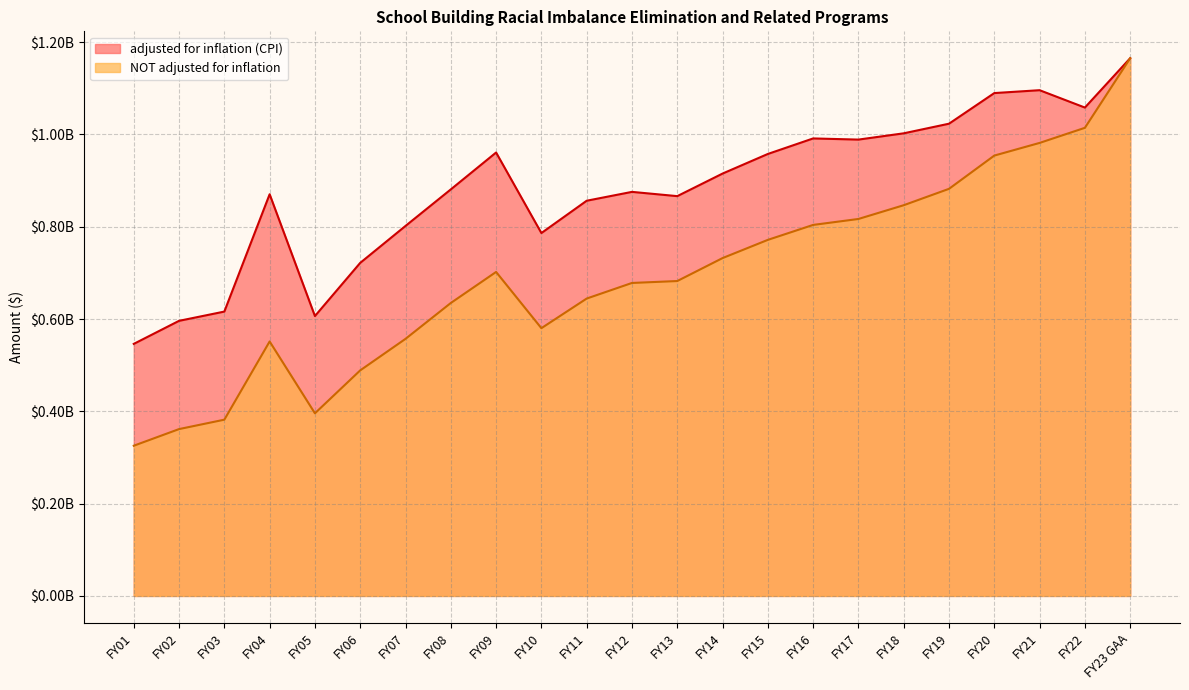

Between FY14 and FY08, which series saw the biggest shift?

NOT adjusted for inflation